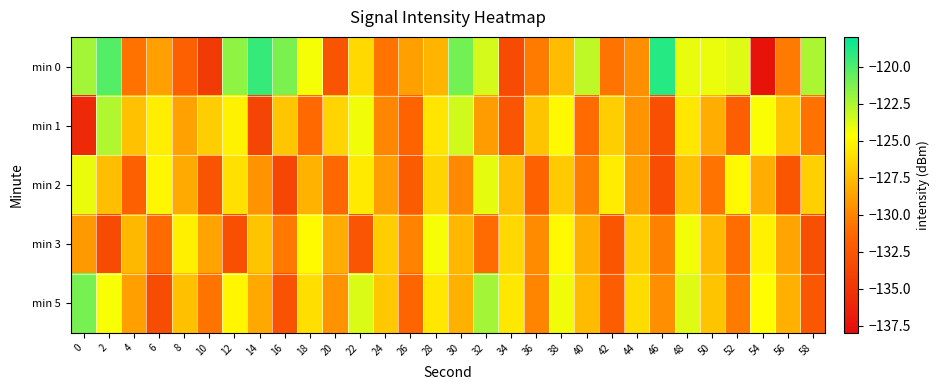

What is the total value across all series at 24?

-643.3